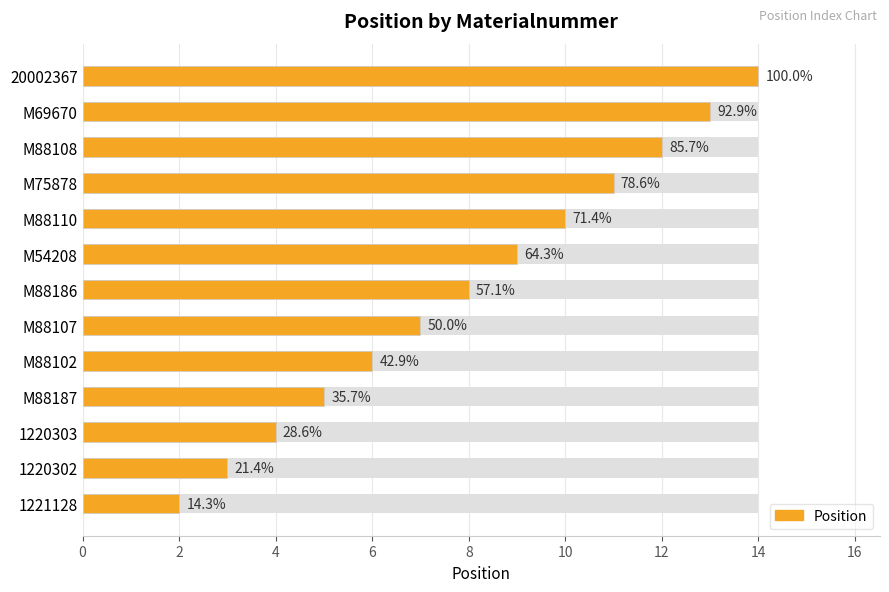

What is the difference between the maximum and second lowest values?

11